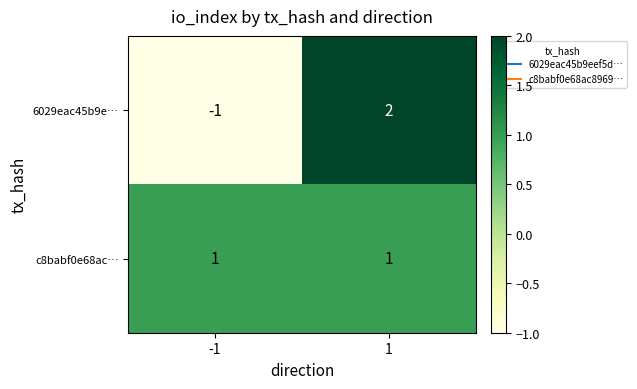

At which category is the sum across all series the highest?

1